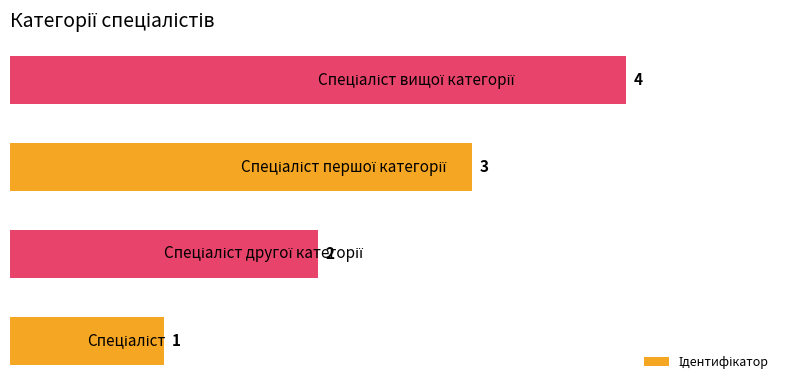

How many series are shown in this chart?

1